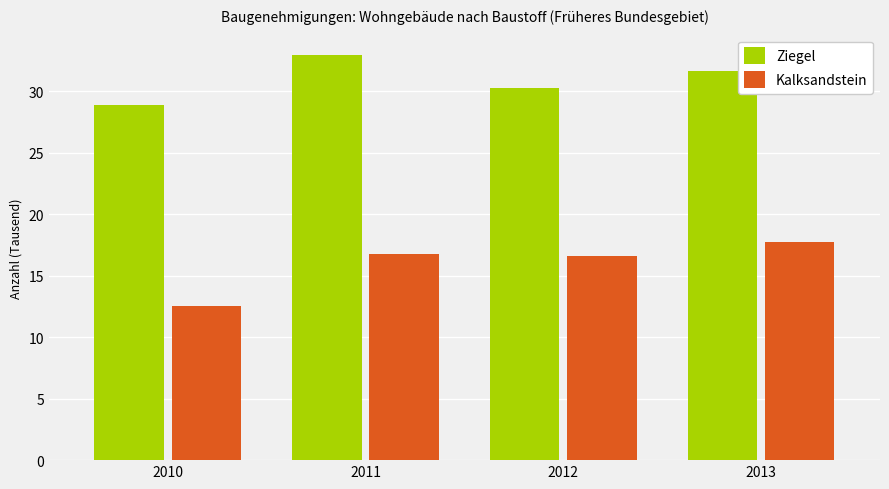

What is the highest value of the Ziegel series?

33.0